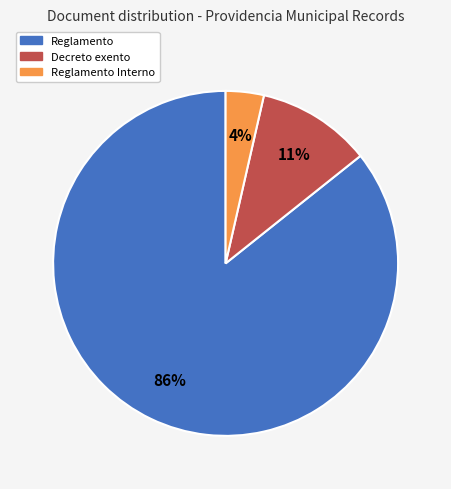

To the nearest percent, what is the average slice percentage?

33%